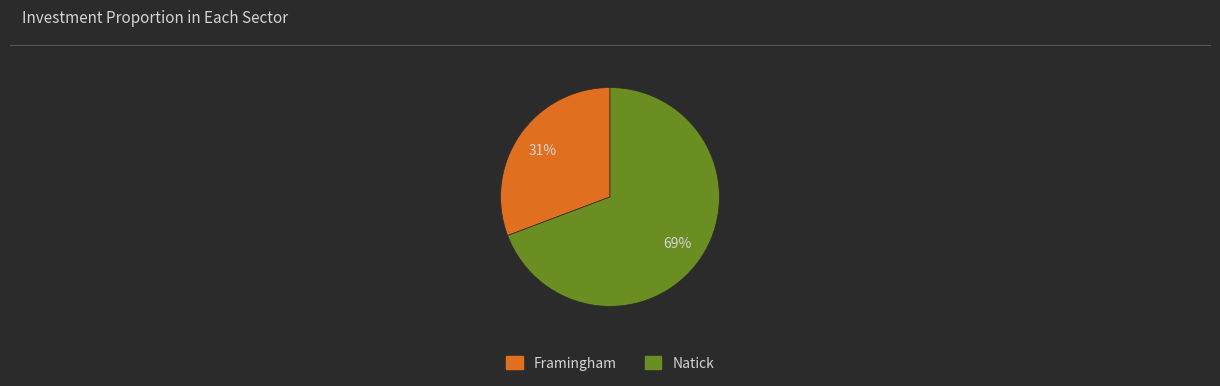

To the nearest percent, what portion does Natick represent?

69%